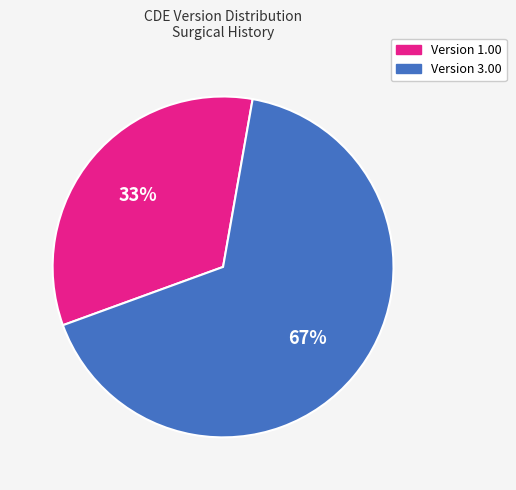

To the nearest percent, what is the average slice percentage?

50%